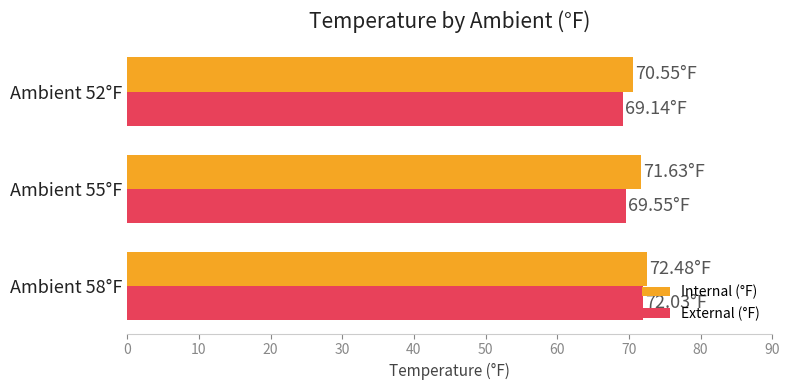

Rank the categories by Internal (°F) value from lowest to highest.

Ambient 52°F, Ambient 55°F, Ambient 58°F